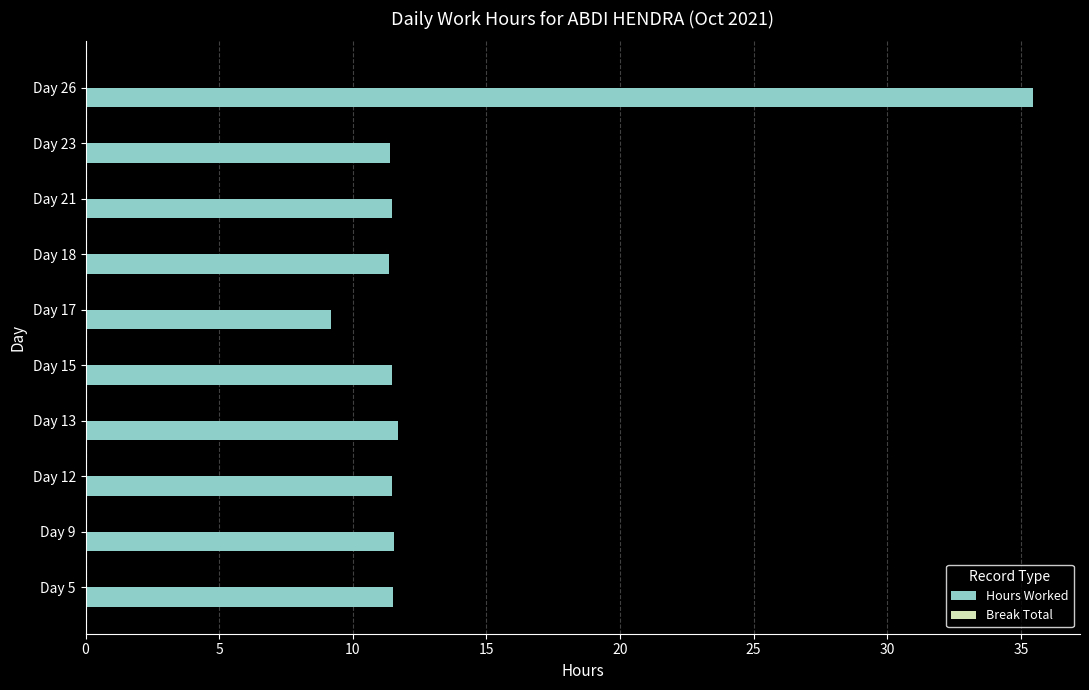

What is the difference between the values at Day 5 and Day 17?

2.3